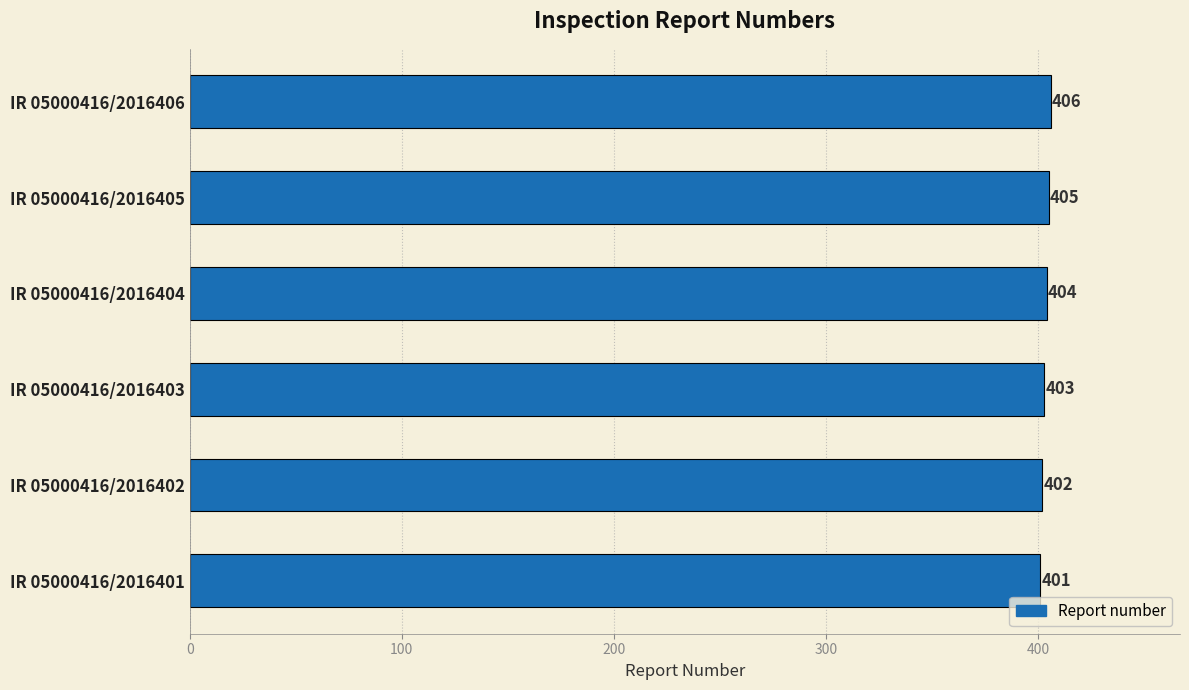

Approximately how many times larger is the value at IR 05000416/2016404 compared to IR 05000416/2016403?

1.0